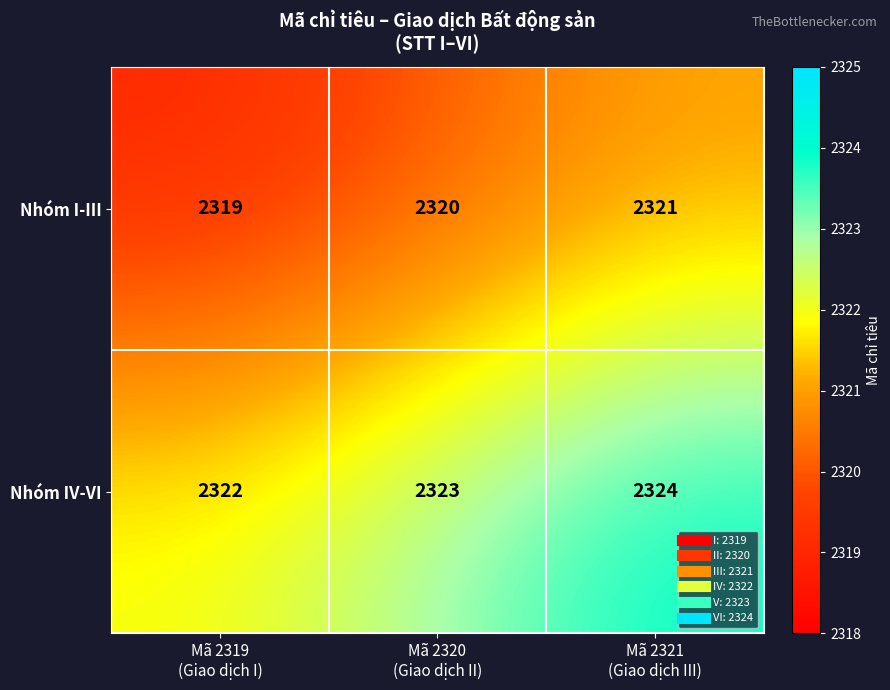

What is the average value of the Nhóm I-III series?

2320